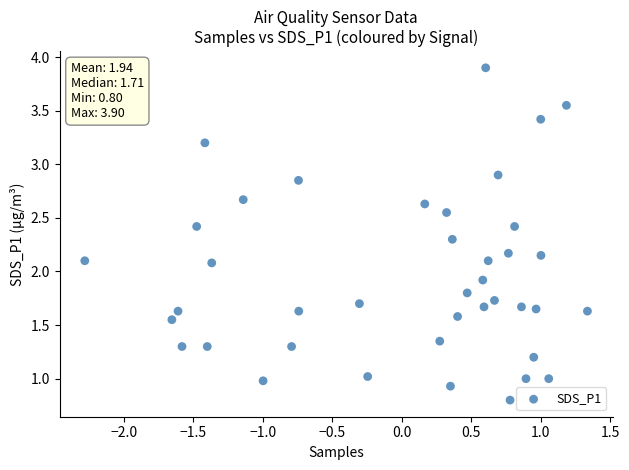

What is the range of Y values (max minus min)?

3.1